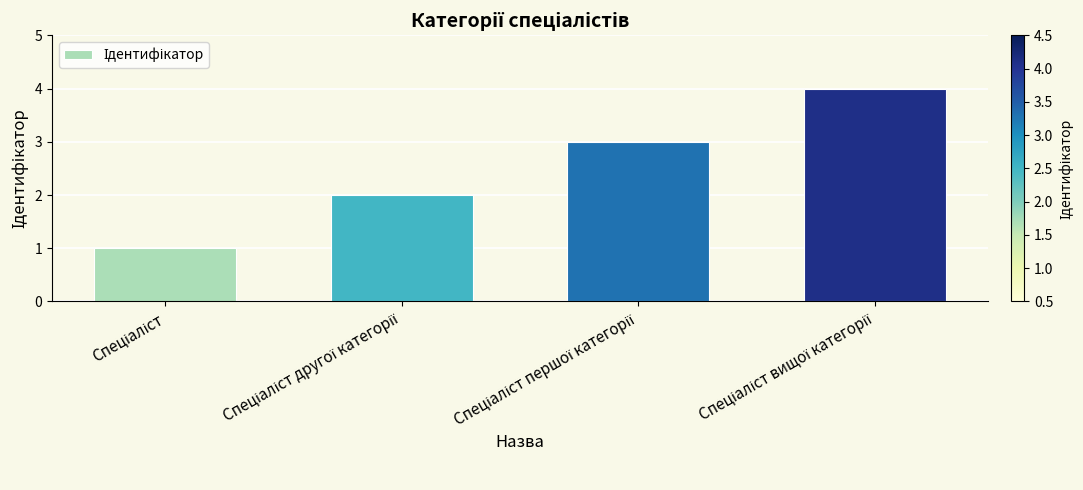

What is the greatest value displayed?

4